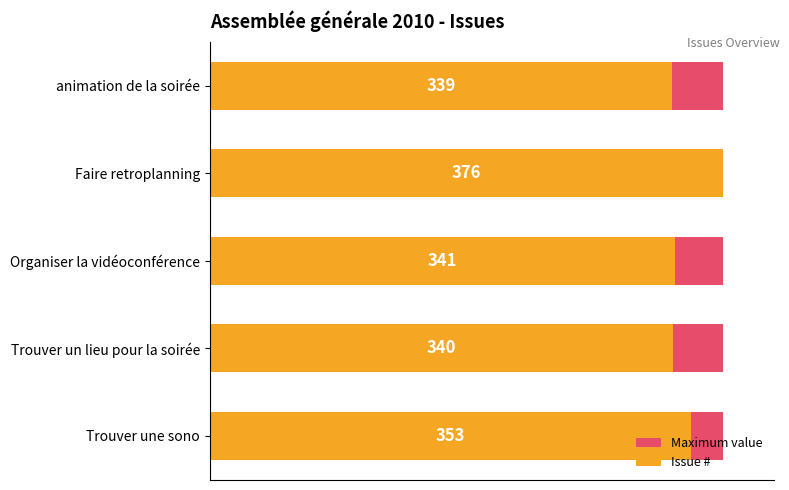

List the series in order of their overall mean, highest first.

Issue #, Maximum value